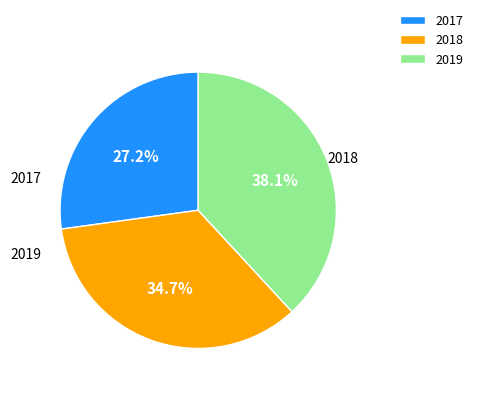

Is there a majority slice in this chart?

No